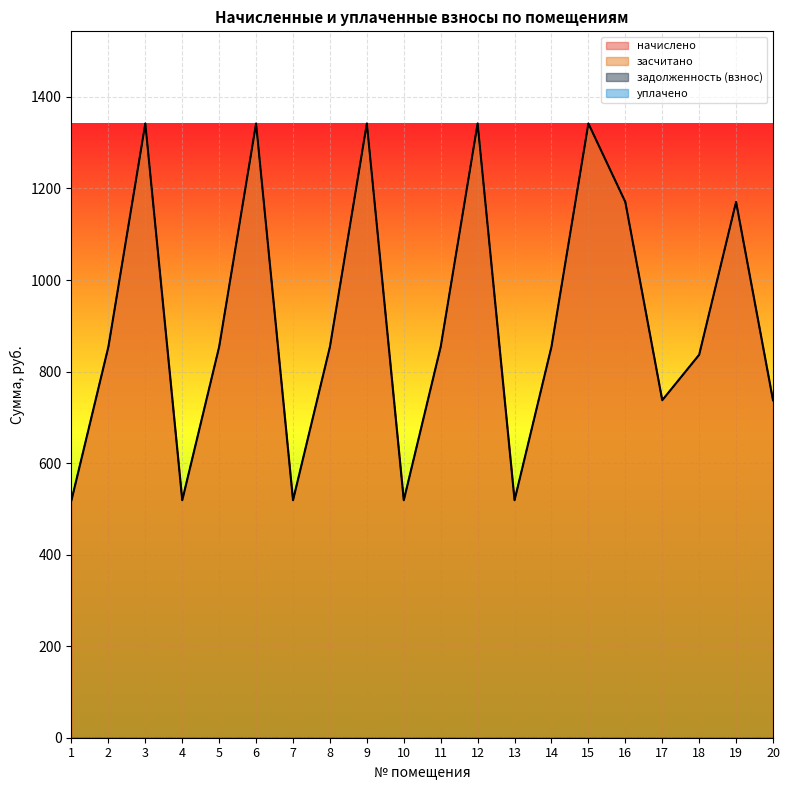

Reading left to right, extract all data points from this chart.

начислено: 1=519.0	2=854.2	3=1342.1	4=519.0	5=854.2	6=1342.1	7=519.0	8=854.2	9=1342.1	10=519.0	11=854.2	12=1342.1	13=519.0	14=854.2	15=1342.1	16=1170.6	17=737.4	18=836.7	19=1170.6	20=737.4
засчитано: 1=519.0	2=854.2	3=1342.1	4=519.0	5=854.2	6=1342.1	7=519.0	8=854.2	9=1342.1	10=519.0	11=854.2	12=1342.1	13=519.0	14=854.2	15=1342.1	16=1170.6	17=737.4	18=836.7	19=1170.6	20=737.4